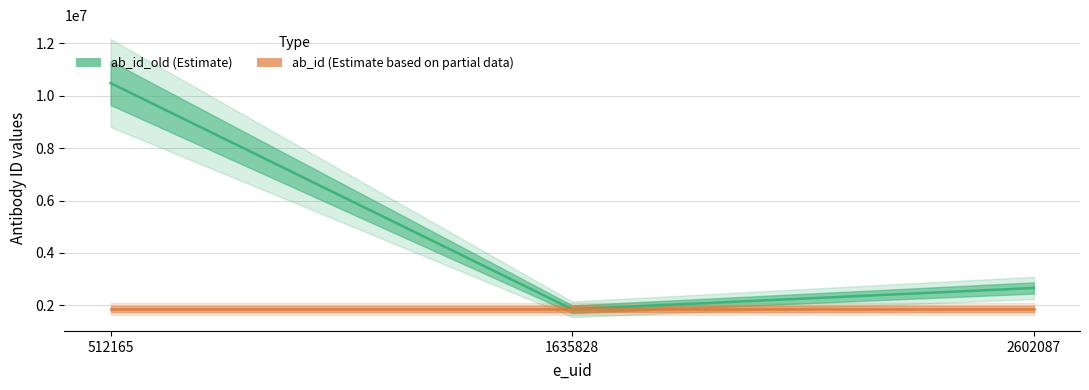

What is the smallest value displayed?

1856047